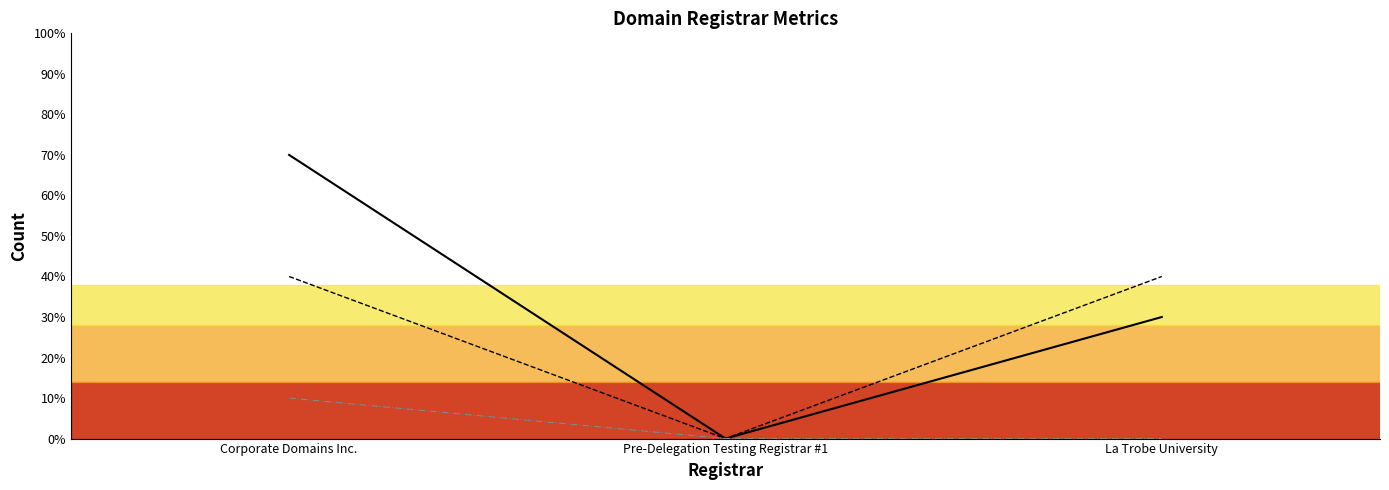

Between Corporate Domains Inc. and Pre-Delegation Testing Registrar #1, which series saw the biggest shift?

total-domains